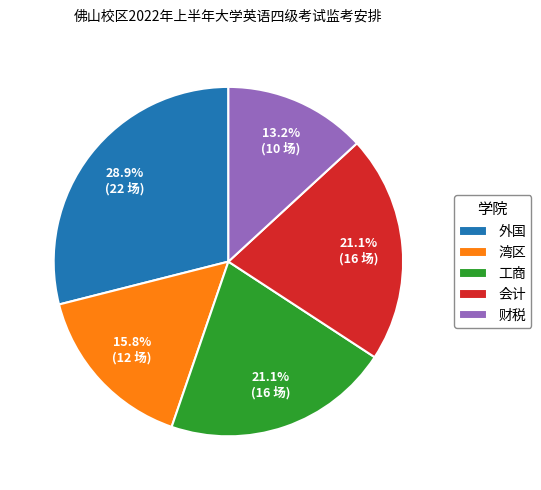

How many slices are in this pie chart?

5